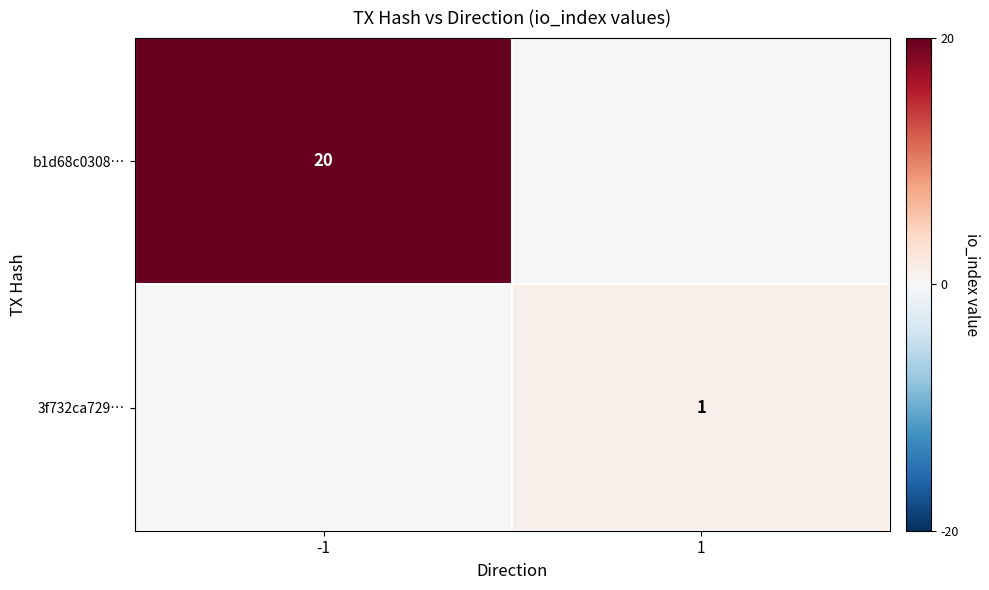

The value of 3f732ca729… at 1 is 1. True or false?

True